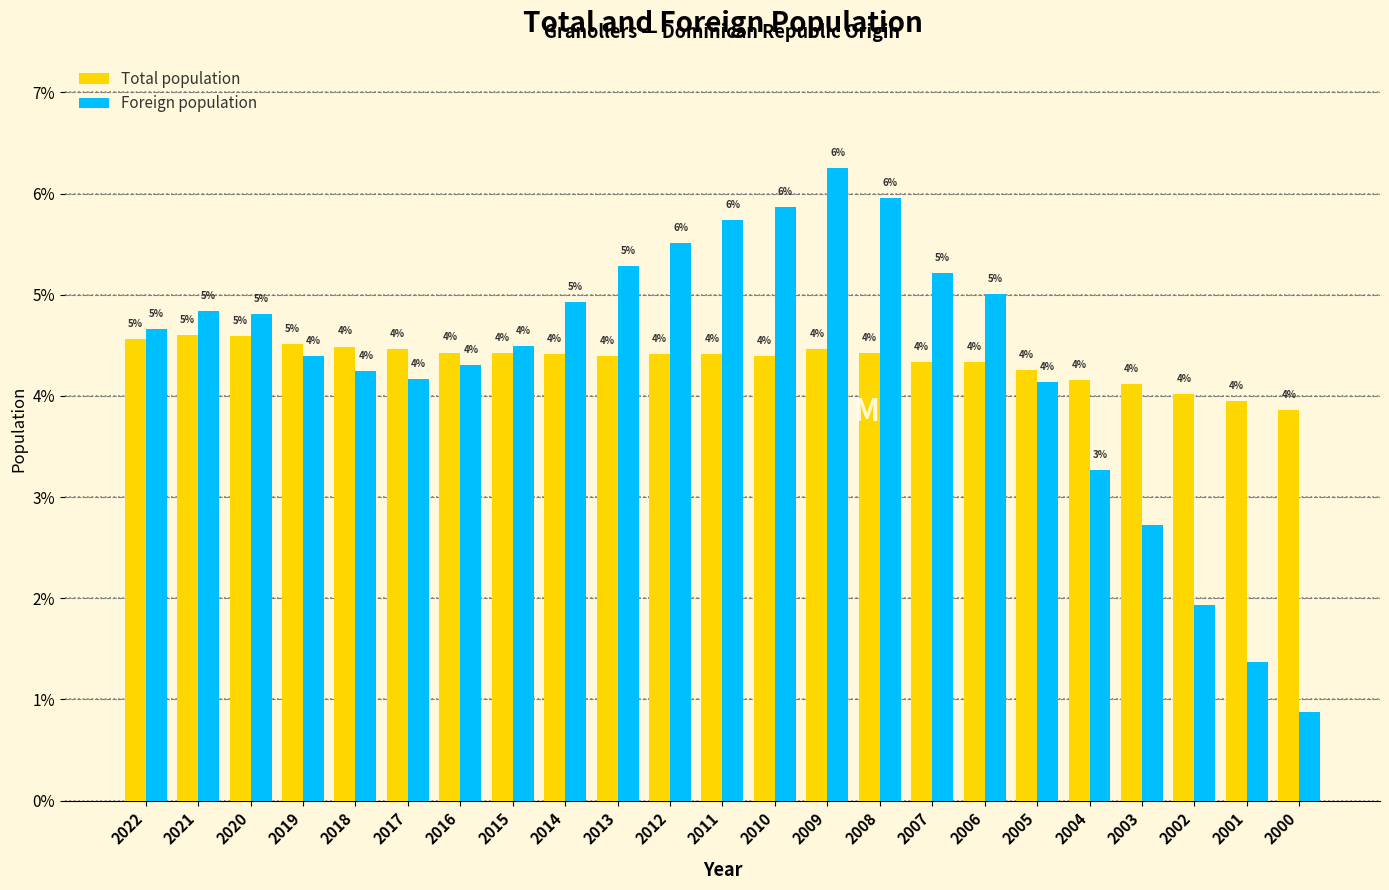

Does the chart contain any negative values?

No